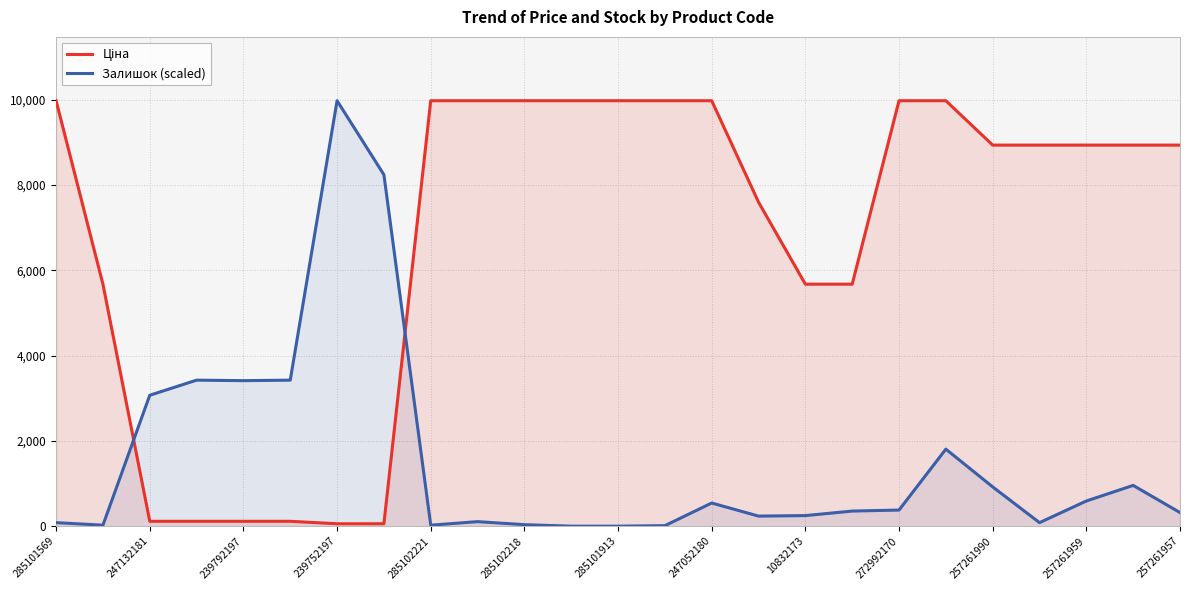

What is the maximum value shown in the chart?

9975.0